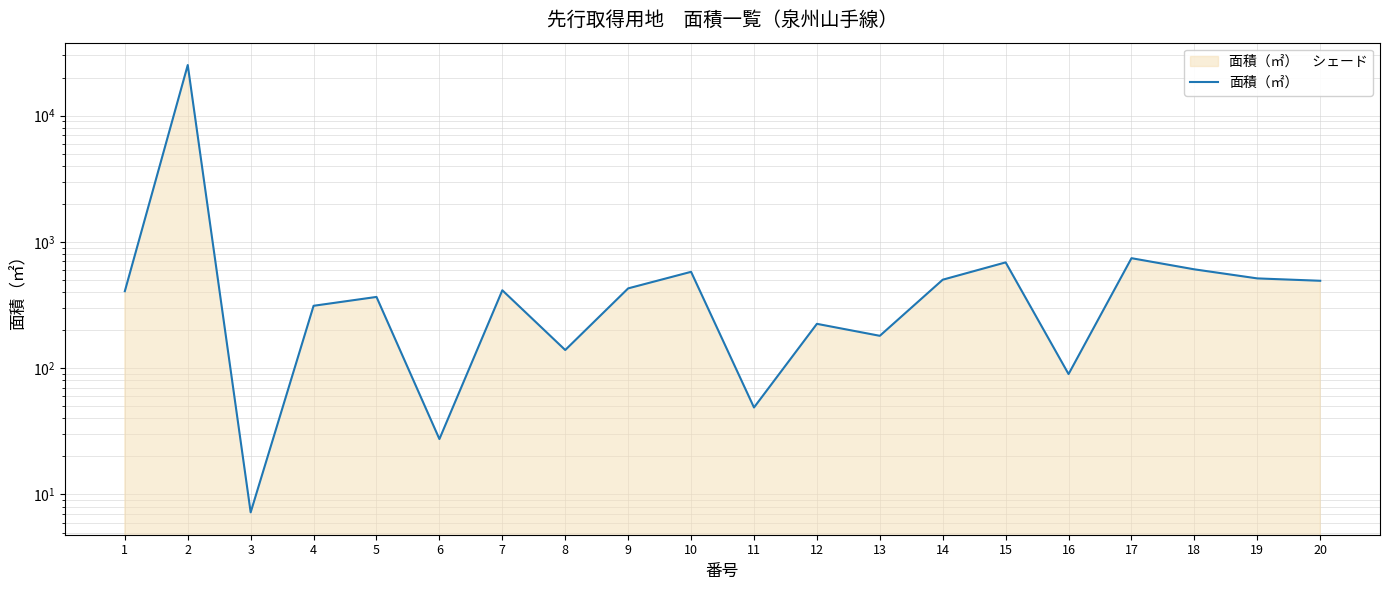

Reading left to right, list all the values displayed in this chart.

1=406.9	2=25109.0	3=7.2	4=311.8	5=366.4	6=27.5	7=413.6	8=139.2	9=428.2	10=579.1	11=48.8	12=224.4	13=180.4	14=501.6	15=687.8	16=89.8	17=742.5	18=605.8	19=513.6	20=491.9